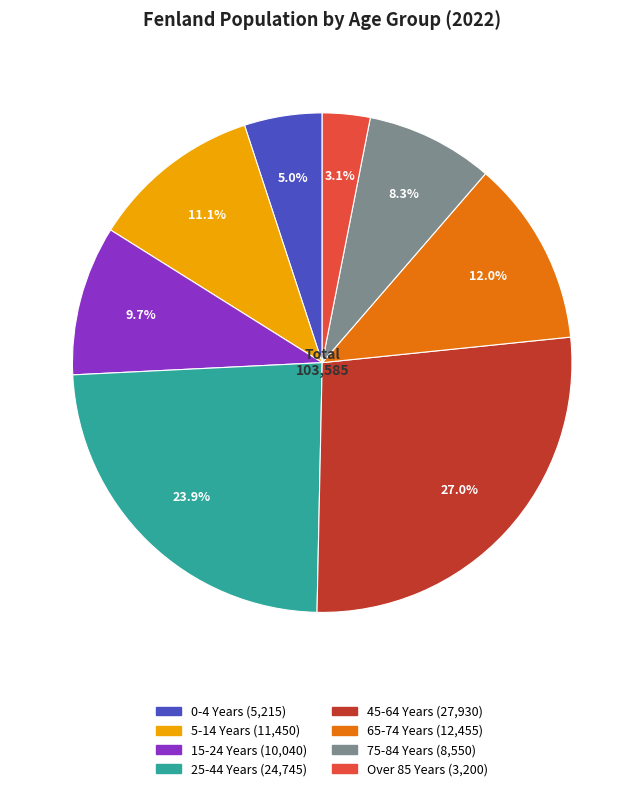

Is 75-84 Years the majority of the pie?

No